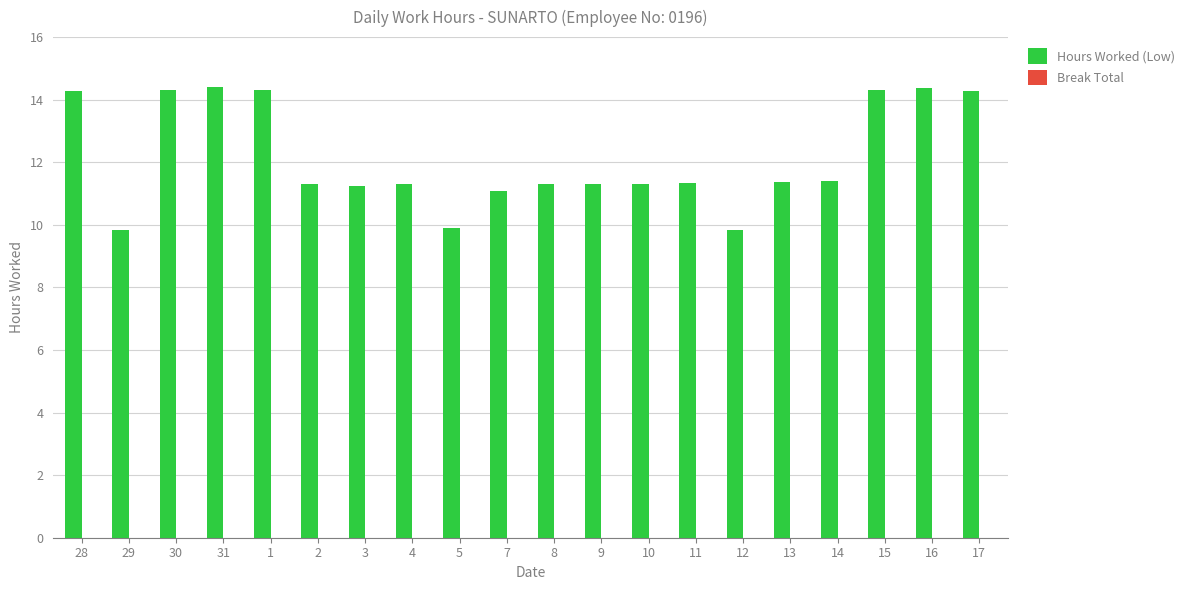

What is the difference between the values at 9 and 31?

3.1